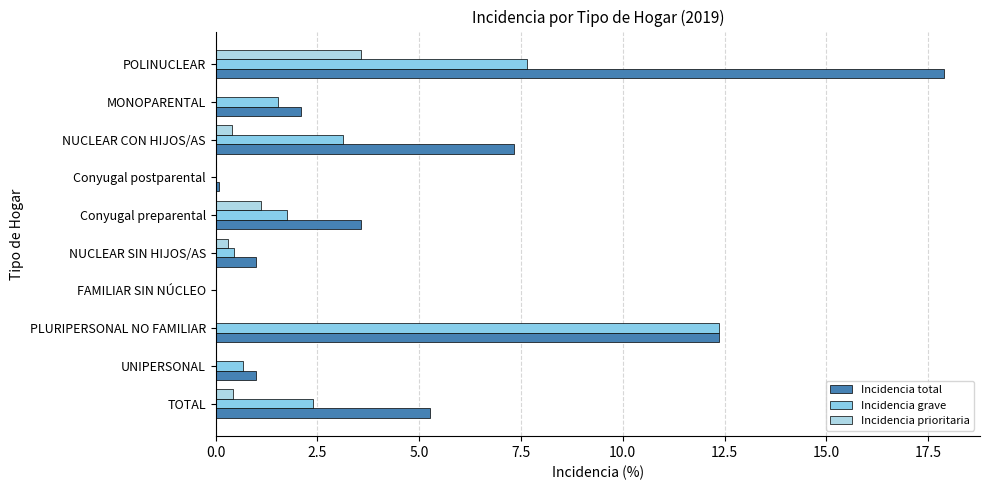

List the series in order of their peak value, lowest first.

Incidencia prioritaria, Incidencia grave, Incidencia total